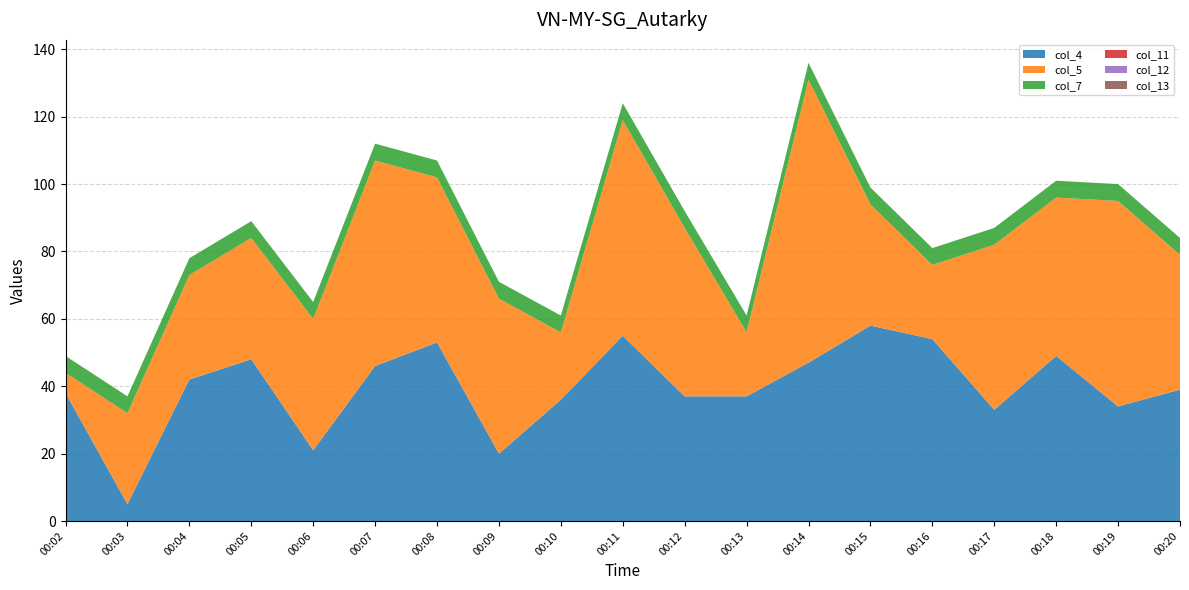

Reading left to right, what are all the values shown in this chart?

col_4: 00:02=38	00:03=5	00:04=42	00:05=48	00:06=21	00:07=46	00:08=53	00:09=20	00:10=36	00:11=55	00:12=37	00:13=37	00:14=47	00:15=58	00:16=54	00:17=33	00:18=49	00:19=34	00:20=39
col_5: 00:02=6	00:03=27	00:04=31	00:05=36	00:06=39	00:07=61	00:08=49	00:09=46	00:10=20	00:11=64	00:12=50	00:13=19	00:14=84	00:15=36	00:16=22	00:17=49	00:18=47	00:19=61	00:20=40
col_7: 00:02=5	00:03=5	00:04=5	00:05=5	00:06=5	00:07=5	00:08=5	00:09=5	00:10=5	00:11=5	00:12=5	00:13=5	00:14=5	00:15=5	00:16=5	00:17=5	00:18=5	00:19=5	00:20=5
col_11: 00:02=0	00:03=0	00:04=0	00:05=0	00:06=0	00:07=0	00:08=0	00:09=0	00:10=0	00:11=0	00:12=0	00:13=0	00:14=0	00:15=0	00:16=0	00:17=0	00:18=0	00:19=0	00:20=0
col_12: 00:02=0	00:03=0	00:04=0	00:05=0	00:06=0	00:07=0	00:08=0	00:09=0	00:10=0	00:11=0	00:12=0	00:13=0	00:14=0	00:15=0	00:16=0	00:17=0	00:18=0	00:19=0	00:20=0
col_13: 00:02=0	00:03=0	00:04=0	00:05=0	00:06=0	00:07=0	00:08=0	00:09=0	00:10=0	00:11=0	00:12=0	00:13=0	00:14=0	00:15=0	00:16=0	00:17=0	00:18=0	00:19=0	00:20=0